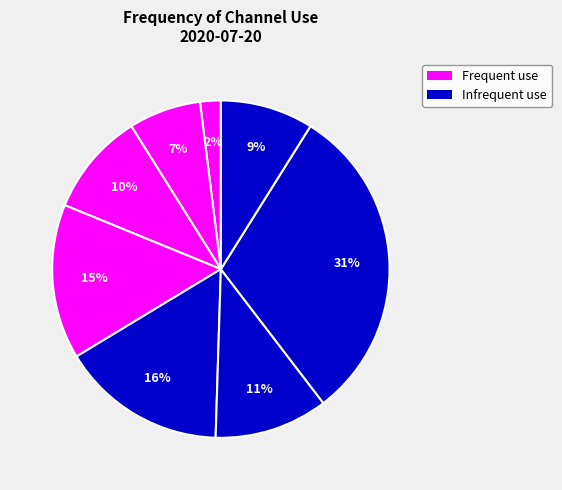

Count the number of slices in the pie.

8